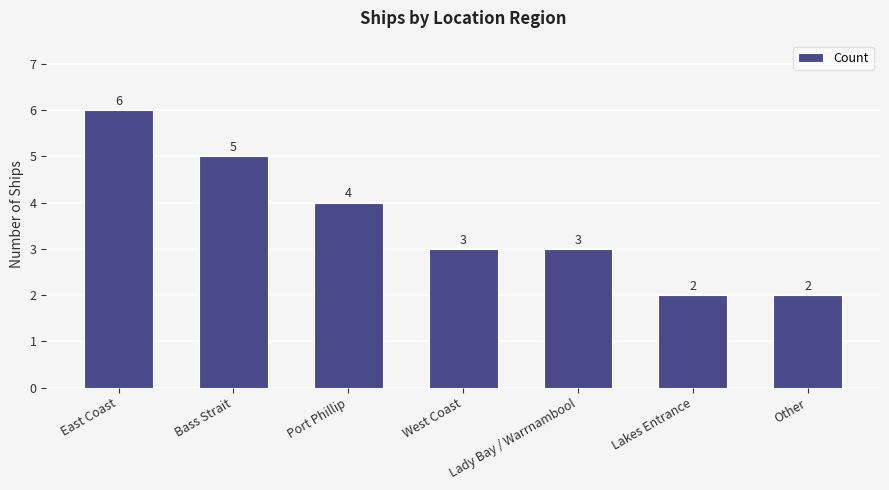

What is the change in value from Port Phillip to Lakes Entrance?

-2